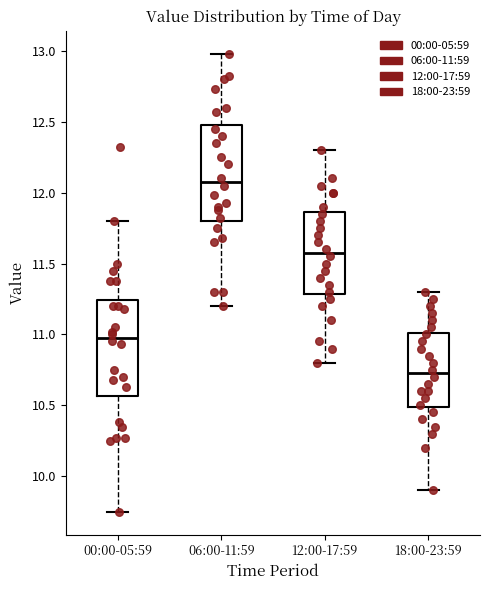

Reading left to right, read every box against the y-axis: the position of its median line, the range the box covers, and the ends of its whiskers. The values are not printed on the chart, so give them approximately, as read against the axis.

00:00-05:59: median 11.00, box 10.55 to 11.25, whiskers 9.75 to 11.80
06:00-11:59: median 12.10, box 11.80 to 12.50, whiskers 11.20 to 13.00
12:00-17:59: median 11.60, box 11.30 to 11.85, whiskers 10.80 to 12.30
18:00-23:59: median 10.75, box 10.50 to 11.00, whiskers 9.90 to 11.30